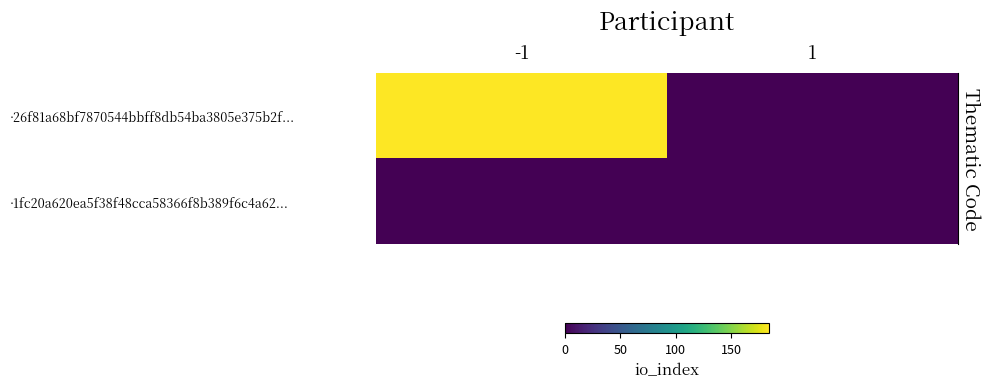

Which series has the widest spread of values?

row_0